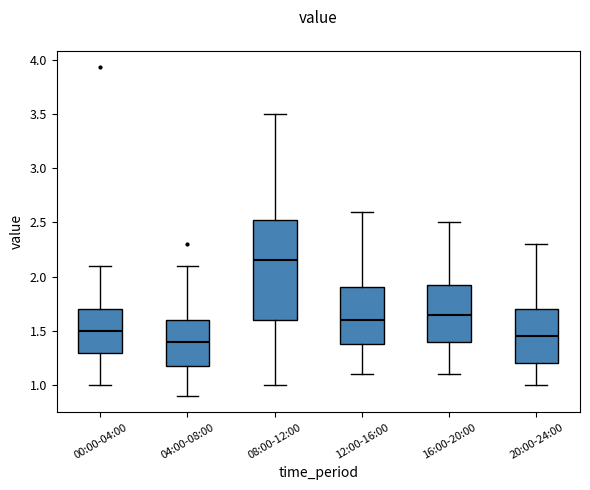

Reading left to right, transcribe this box plot: for each box, give where its median line is, the range the box spans, and where its two whiskers end, as read against the y-axis. The values are not printed on the chart, so give them approximately, as read against the axis.

00:00-04:00: median 1.50, box 1.30 to 1.70, whiskers 1.00 to 2.10
04:00-08:00: median 1.40, box 1.20 to 1.60, whiskers 0.90 to 2.10
08:00-12:00: median 2.15, box 1.60 to 2.55, whiskers 1.00 to 3.50
12:00-16:00: median 1.60, box 1.40 to 1.90, whiskers 1.10 to 2.60
16:00-20:00: median 1.65, box 1.40 to 1.95, whiskers 1.10 to 2.50
20:00-24:00: median 1.45, box 1.20 to 1.70, whiskers 1.00 to 2.30